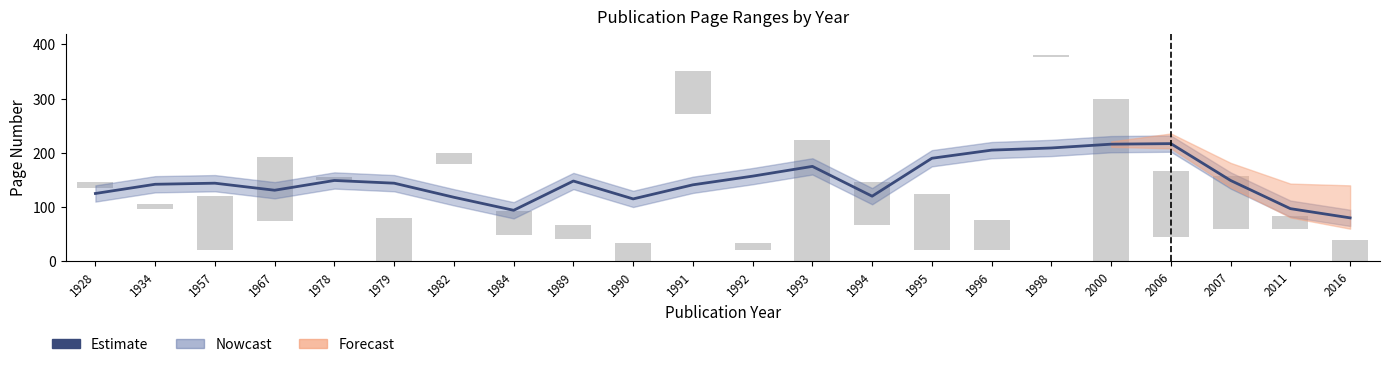

At which category does the chart reach its peak across all series?

2006